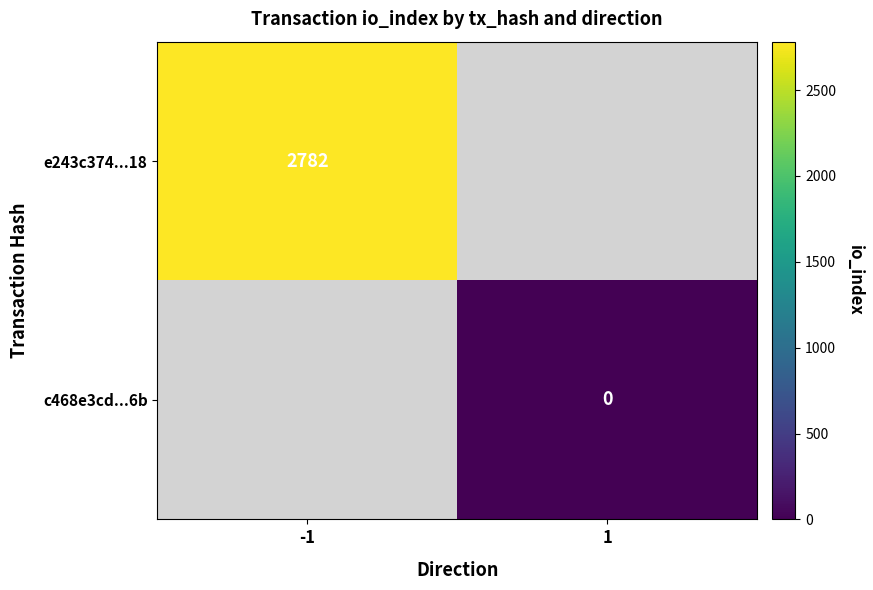

True or false: e243c374...18 has a value of 2782 at -1.

True